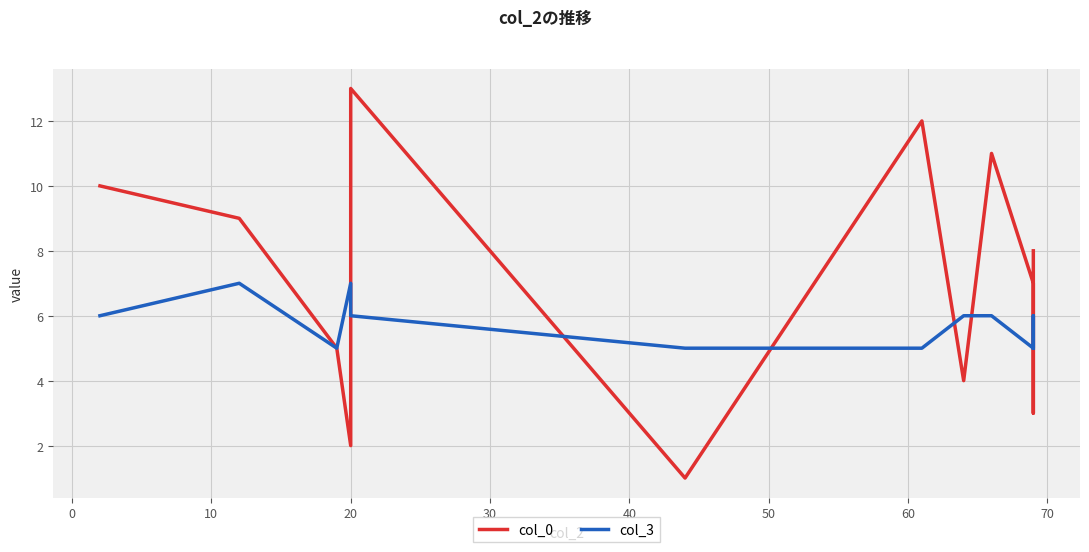

What is the lowest value of the col_0 series?

1